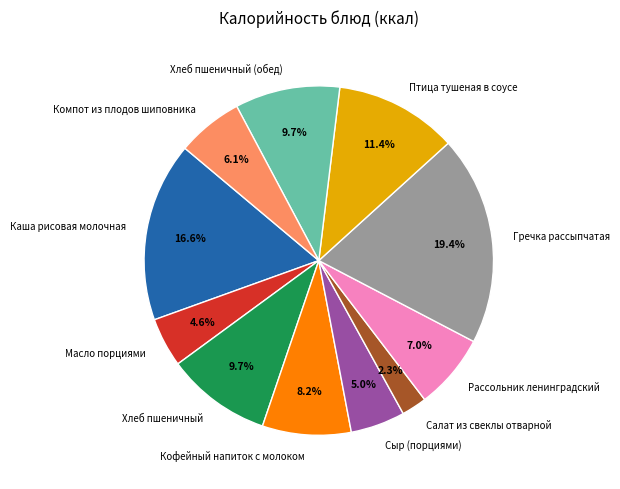

How many segments does this pie chart have?

11